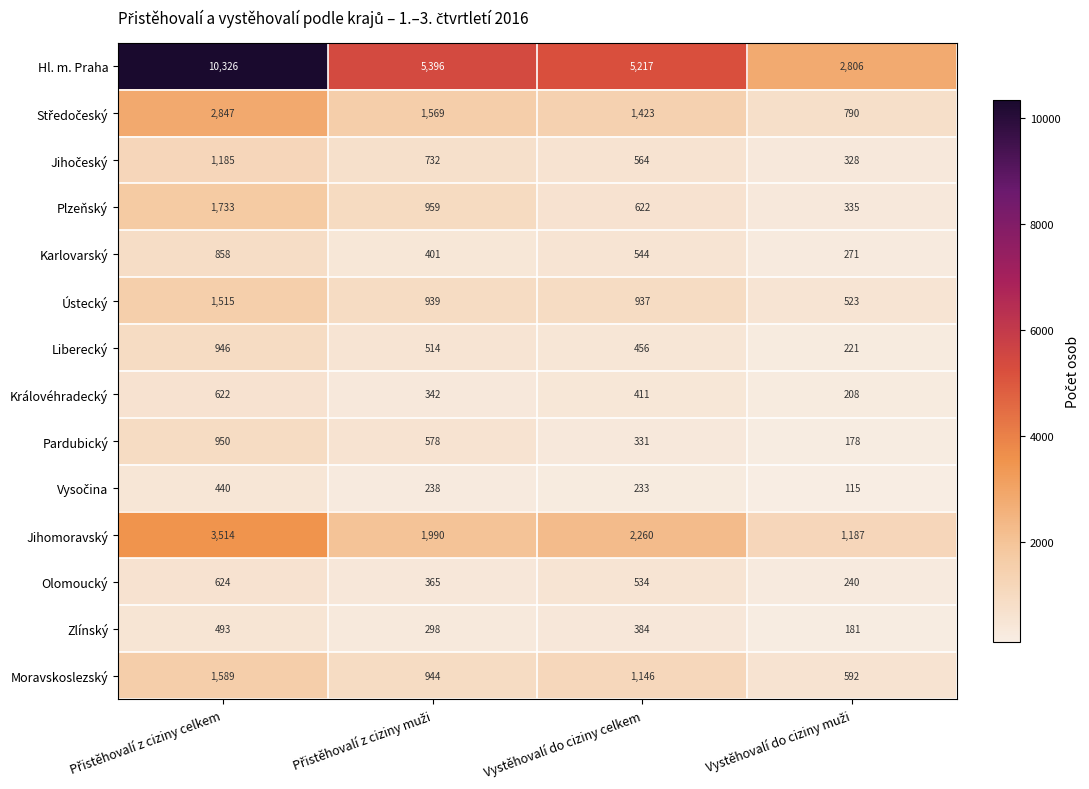

Which series has the largest total across all categories?

Hl. m. Praha